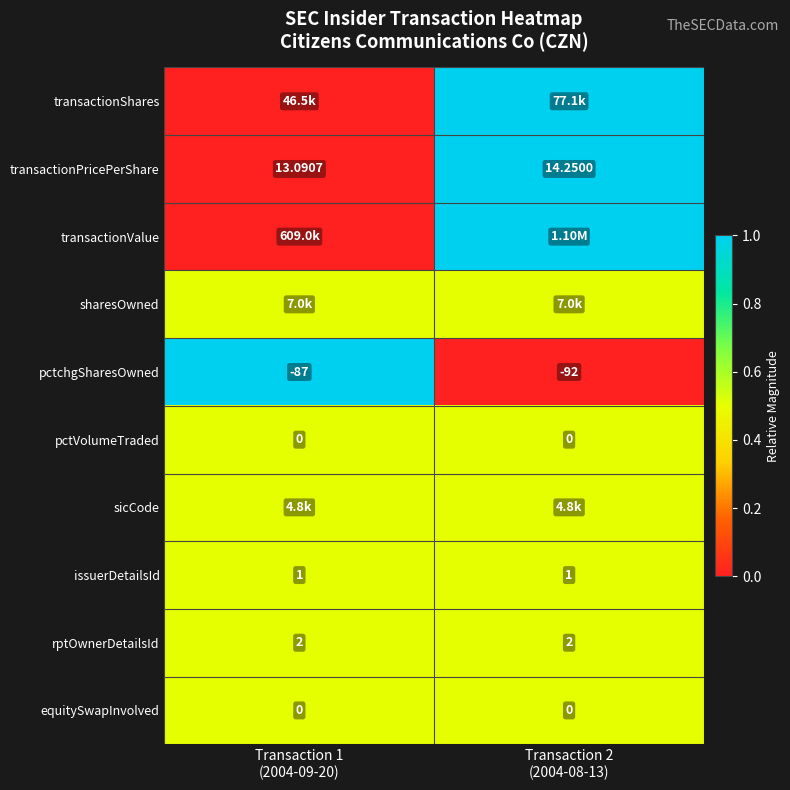

How many data points in transactionPricePerShare are above 14?

1